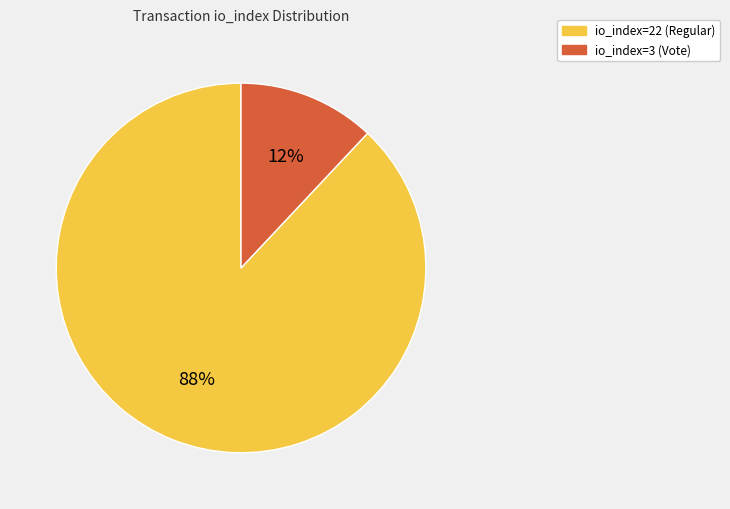

To the nearest percent, what is the average slice percentage?

50%